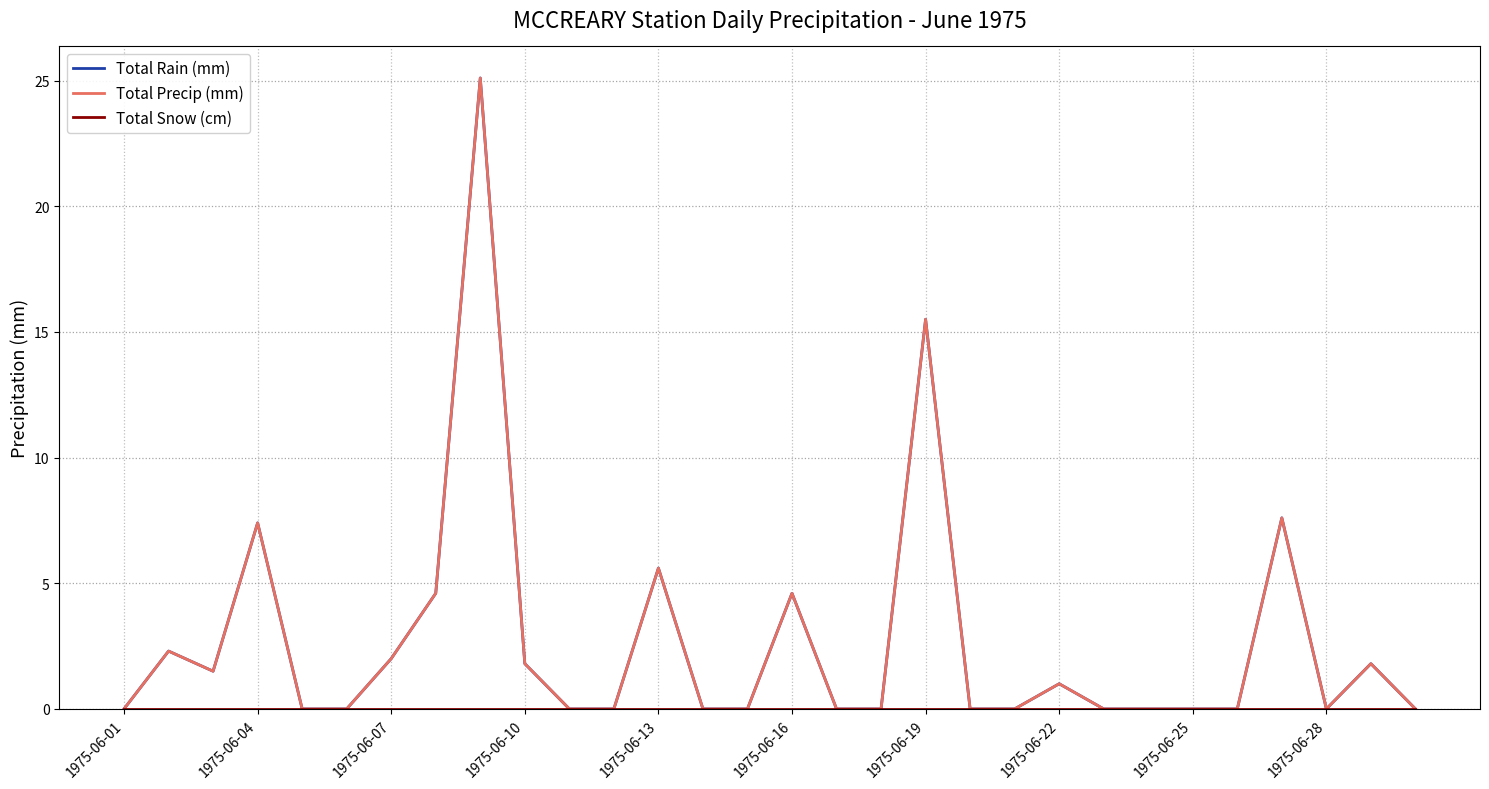

True or false: Total Snow (cm) and Total Rain (mm) cross at least once.

False